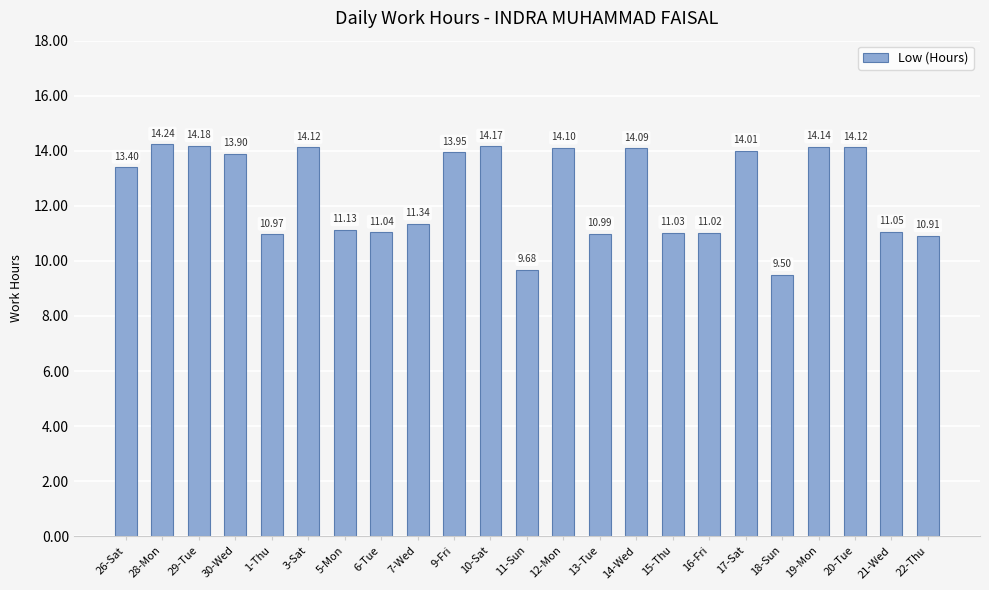

How many data points are less than 13?

11